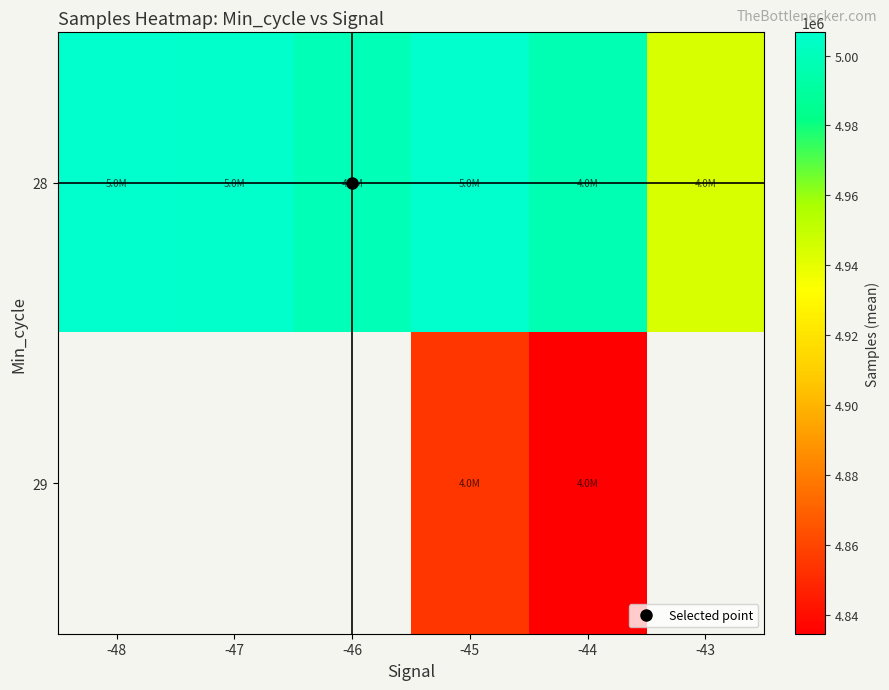

The 28 series shows 7430063.4 at -43. True or false?

False